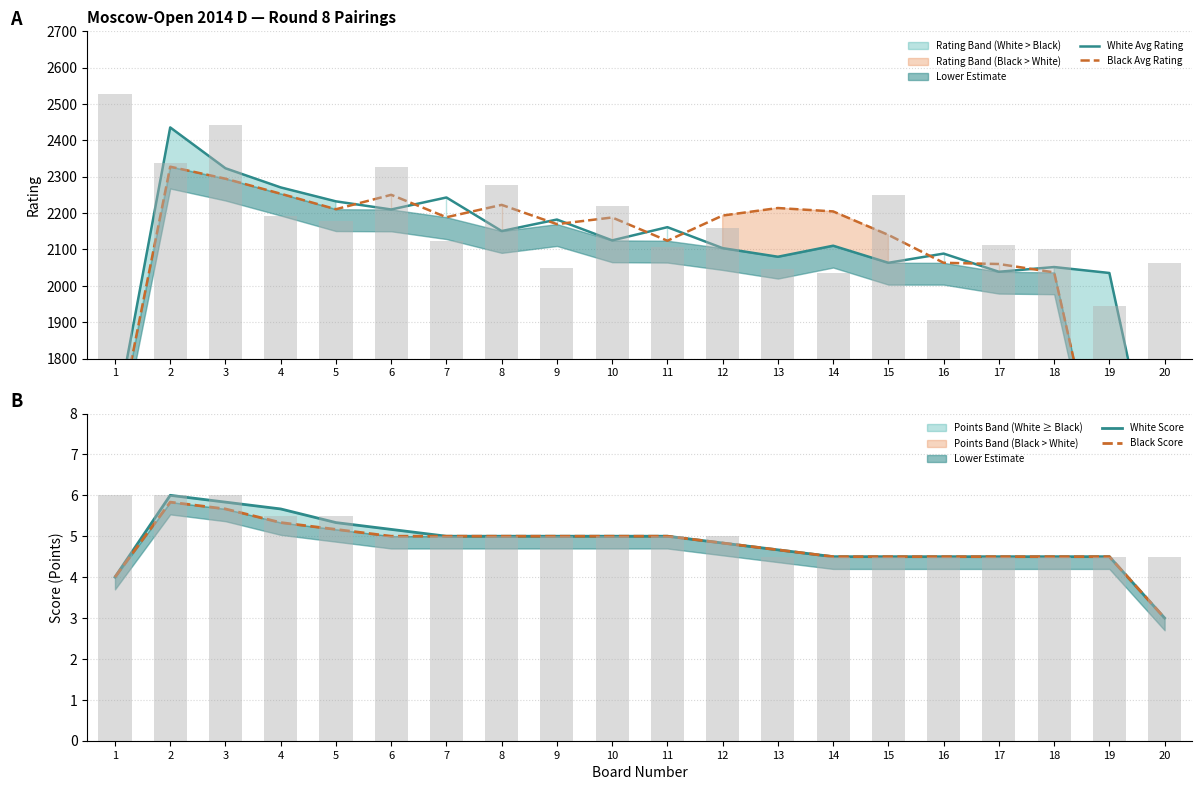

How many data points in Black Avg Rating are less than 2188?

9